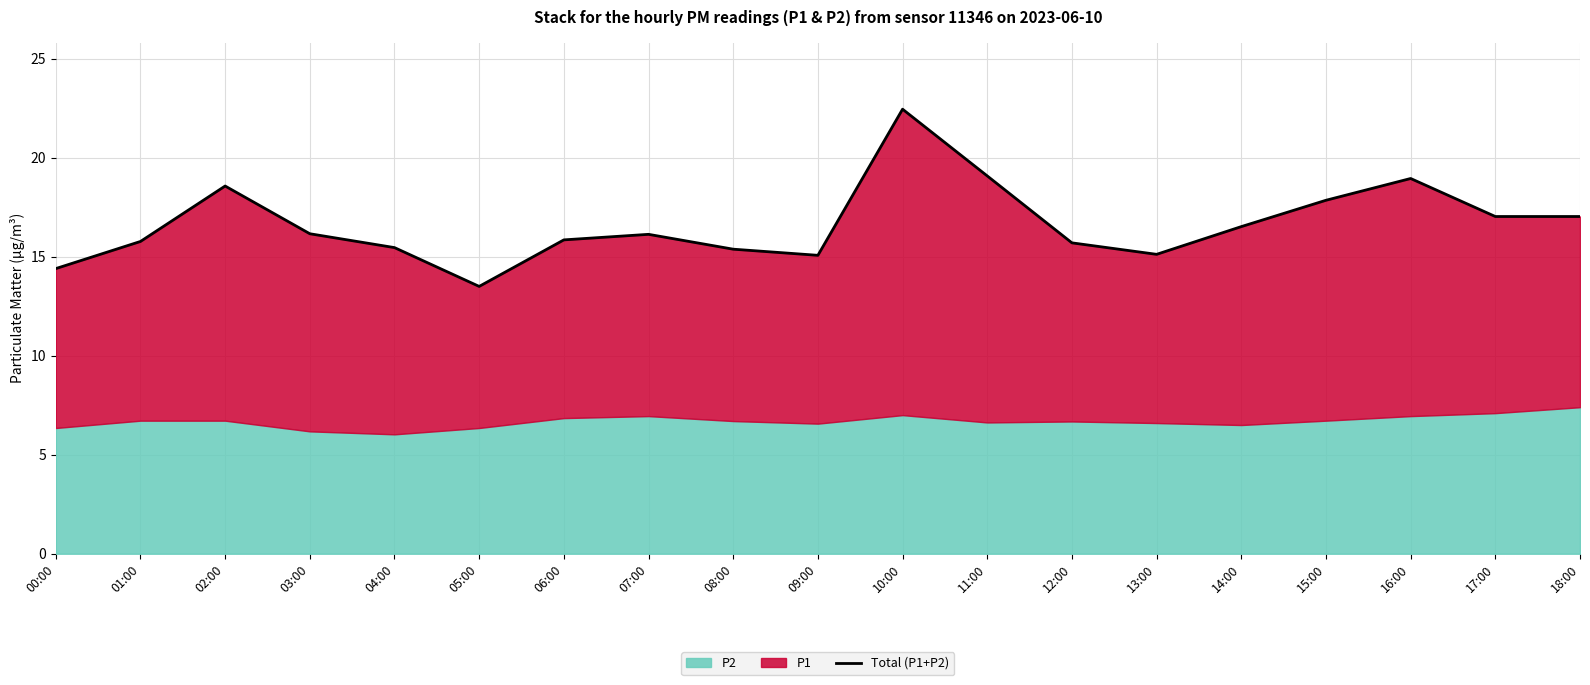

Which category has the lowest value across all series?

05:00